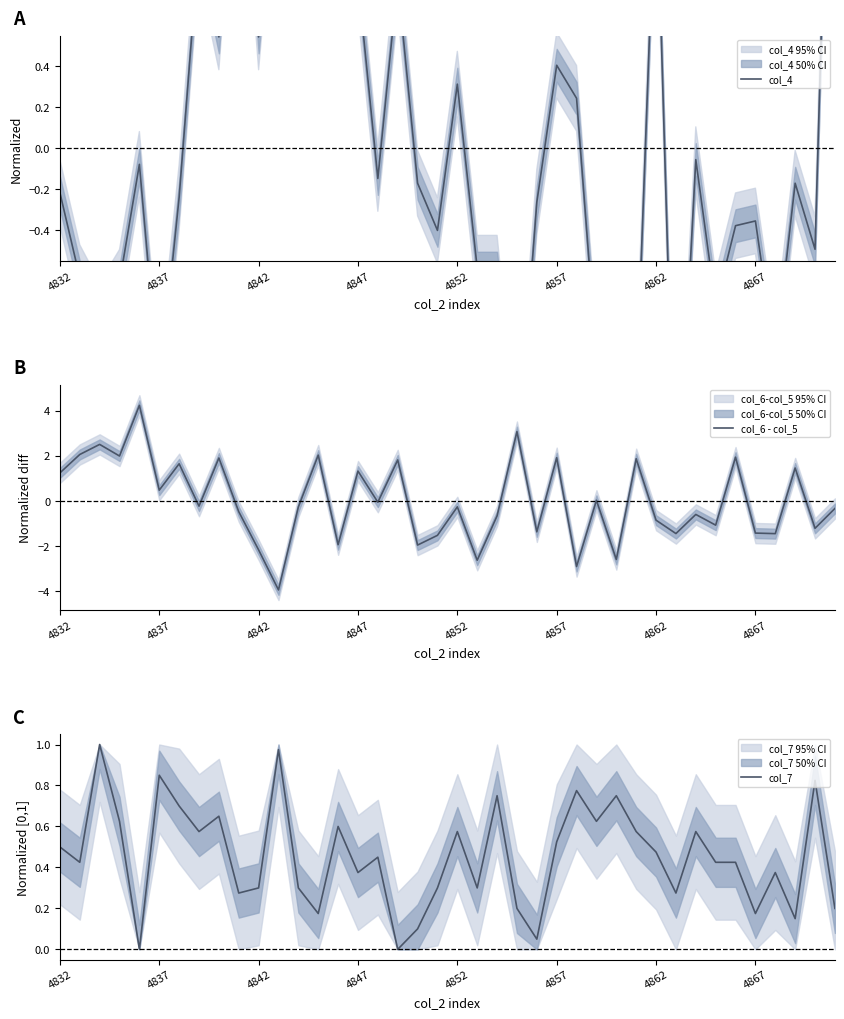

At how many categories does at least one series exceed -2?

40